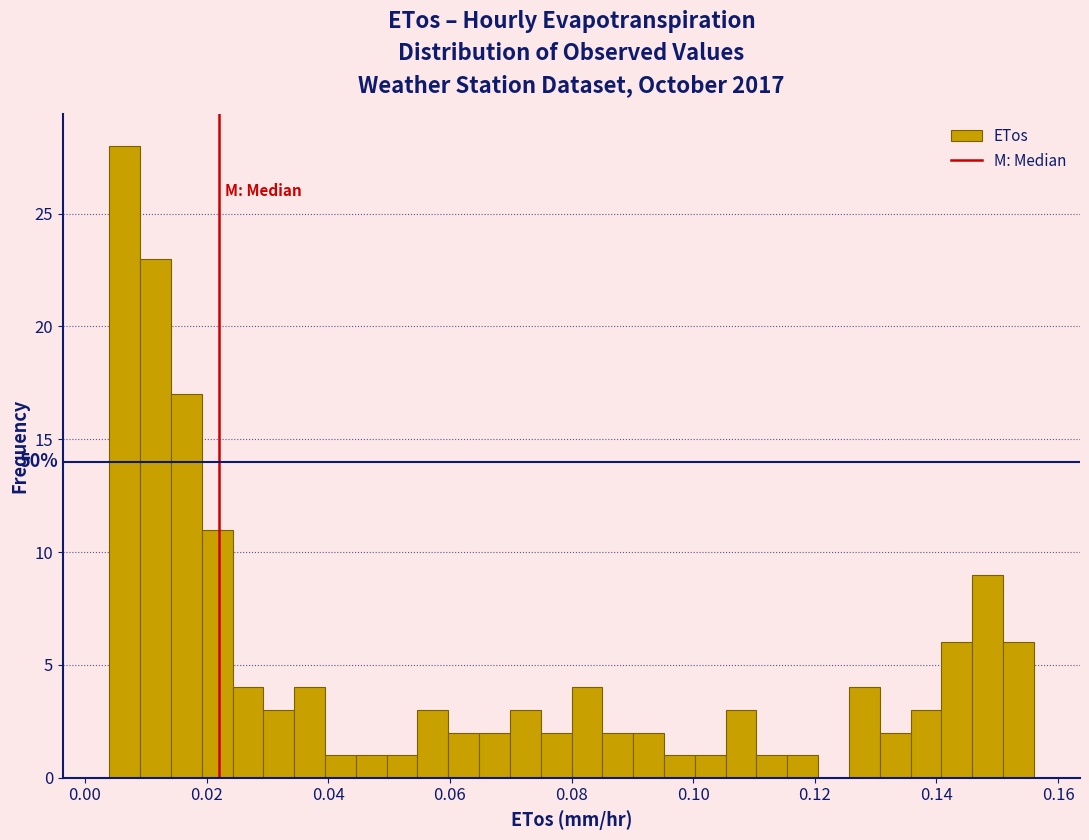

Read against the x-axis, roughly where is the centre of the tallest bar?

0.006